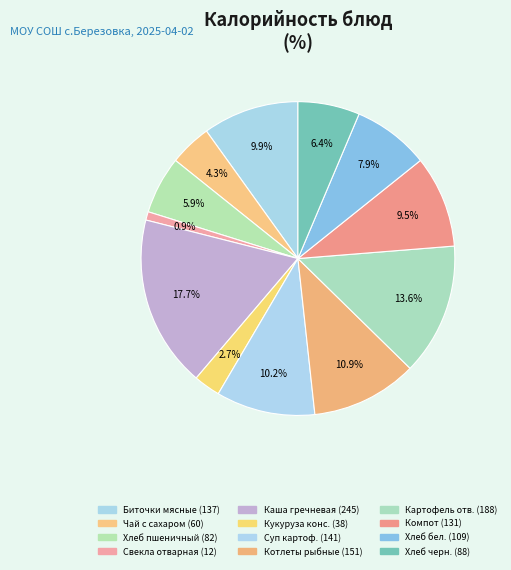

To the nearest percent, what is the difference between the largest and smallest slice percentages?

17%